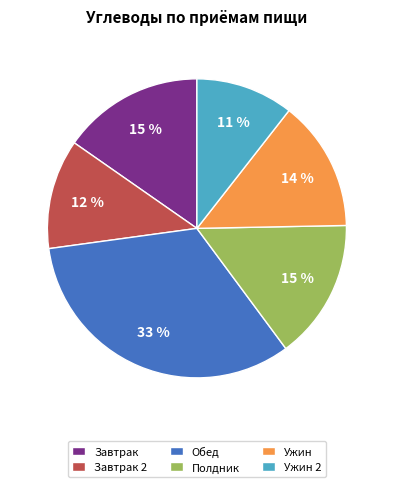

To the nearest percent, what is the difference between the Обед and Ужин slice percentages?

19%